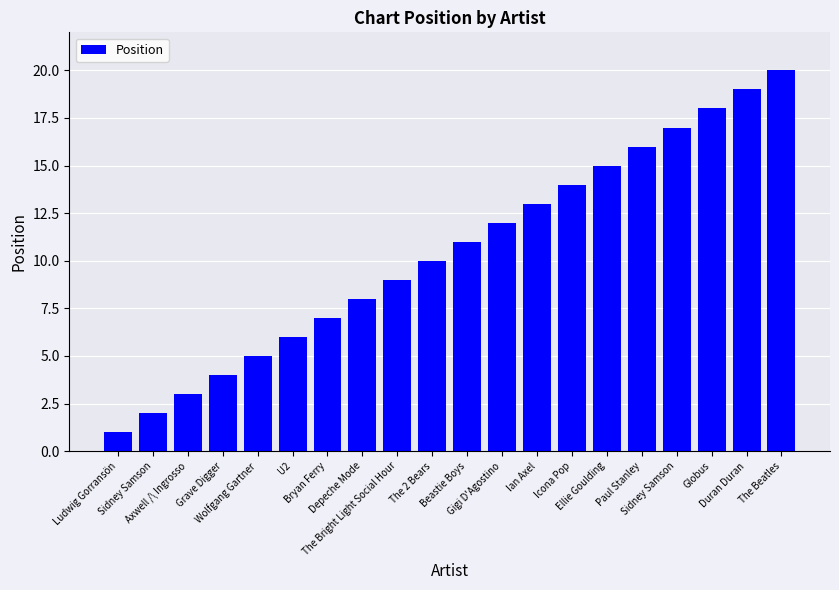

The chart shows a value of 2 at Axwell /\ Ingrosso. True or false?

False